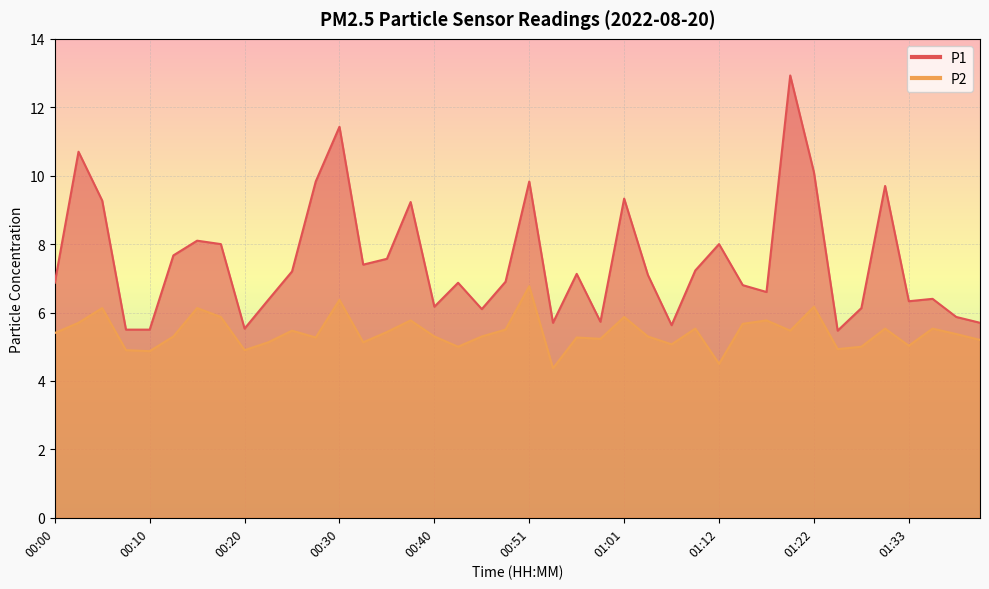

What position from the left is 00:15?

7